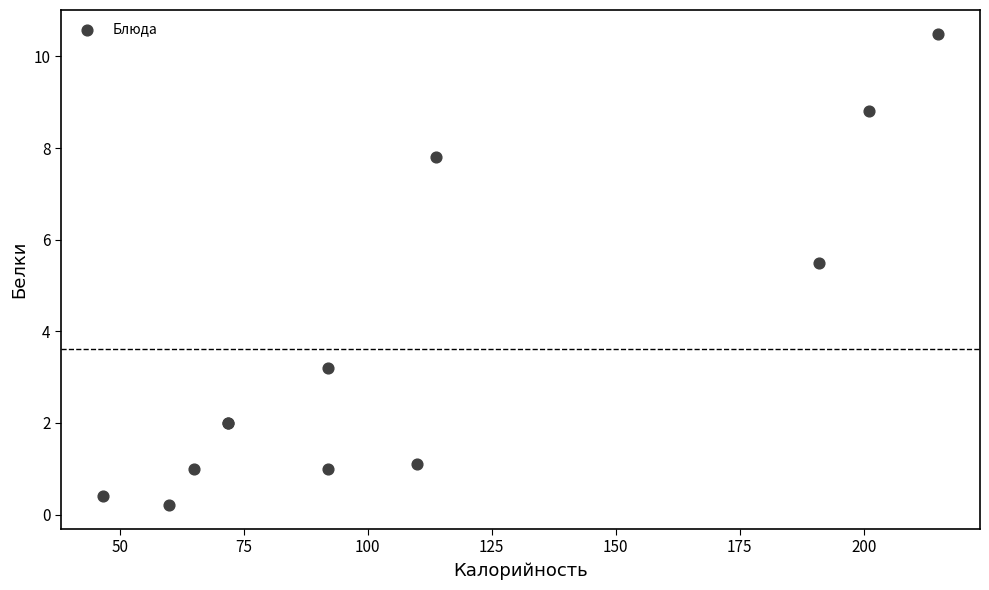

What Y value in the scatter plot is closest to 5?

5.5